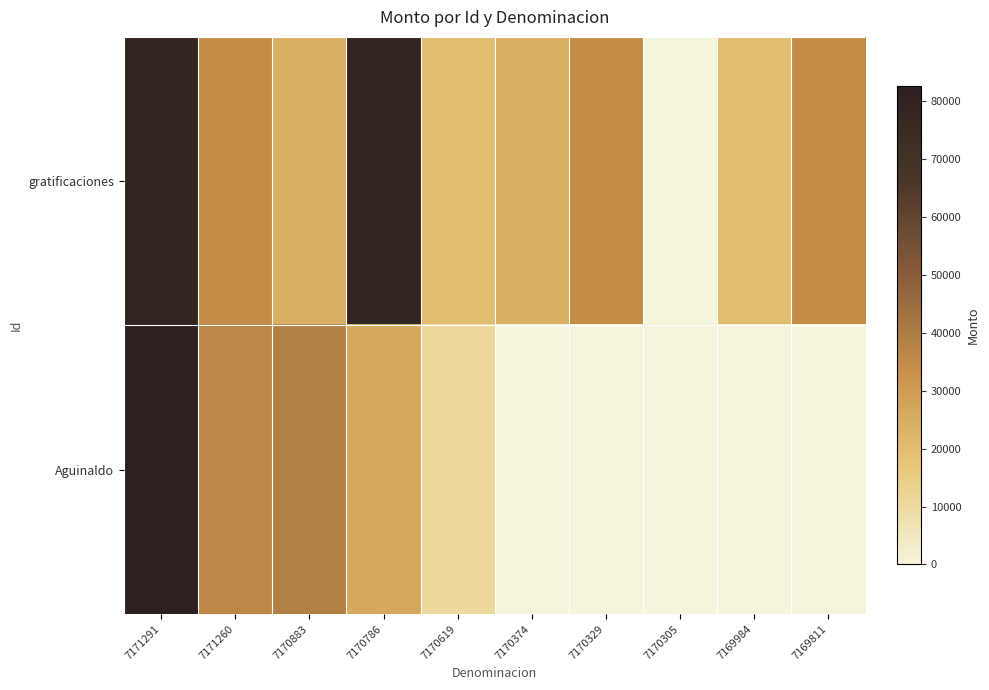

Rank the series at 7169984 from highest to lowest value.

gratificaciones, Aguinaldo